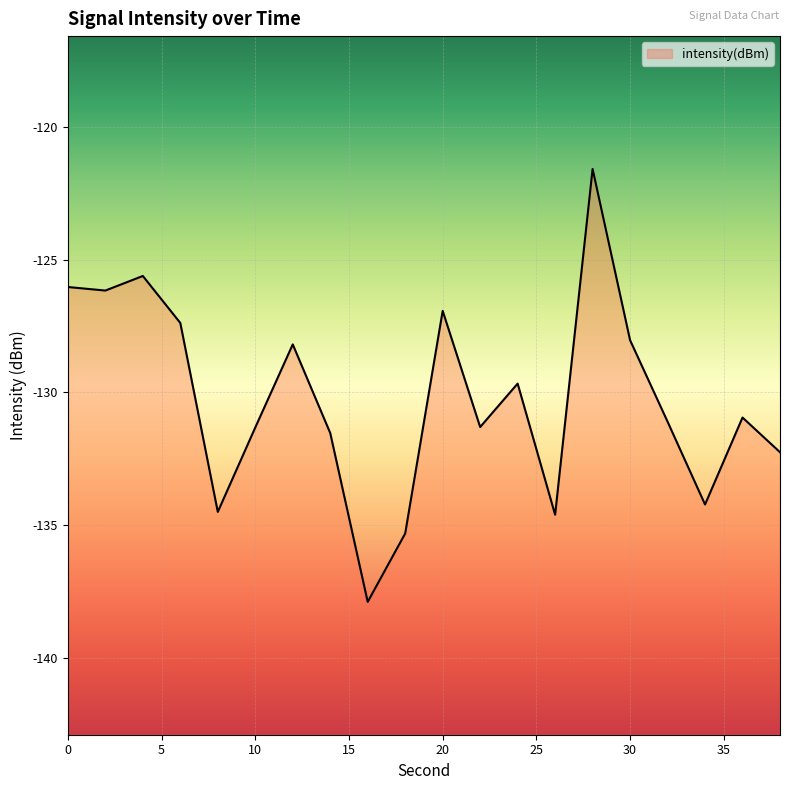

At which category does the chart reach its minimum across all series?

16